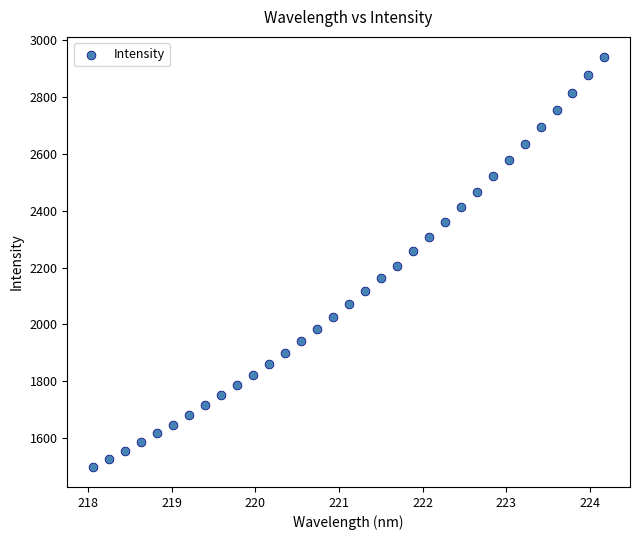

What is the range of X values (max minus min)?

6.1